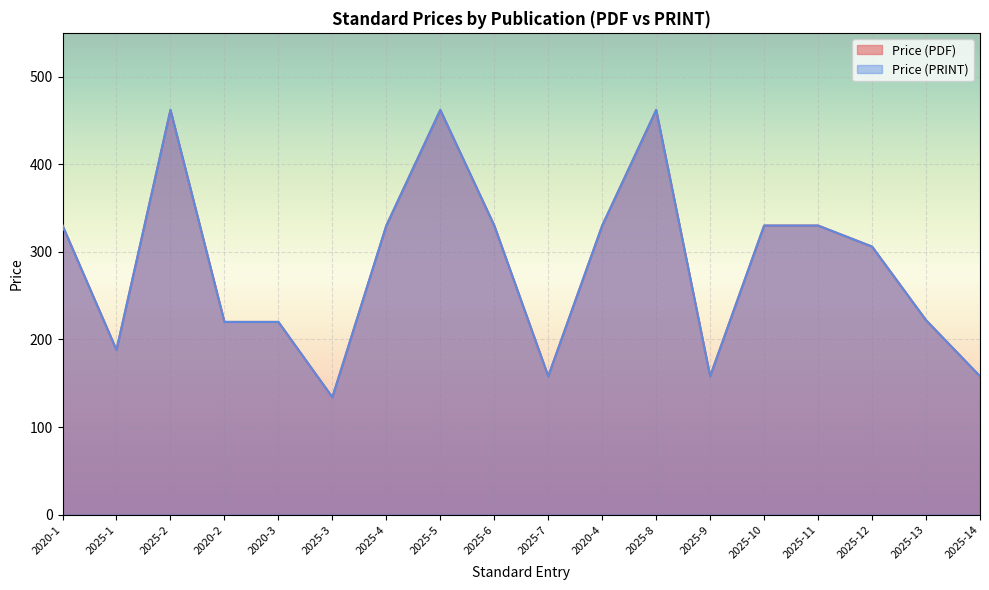

Between 2025-7 and 2025-3, which is larger?

2025-7